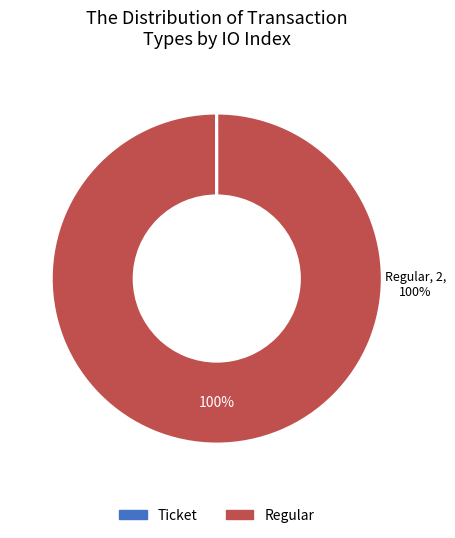

What percentage is the Regular slice, to the nearest percent?

100%